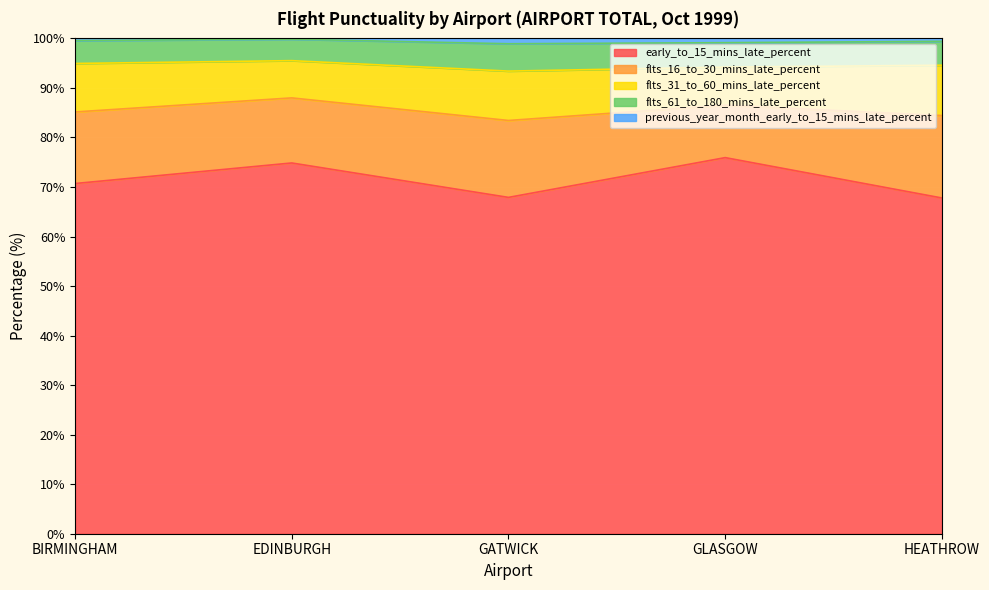

The early_to_15_mins_late_percent series shows 75.9 at GLASGOW. True or false?

True